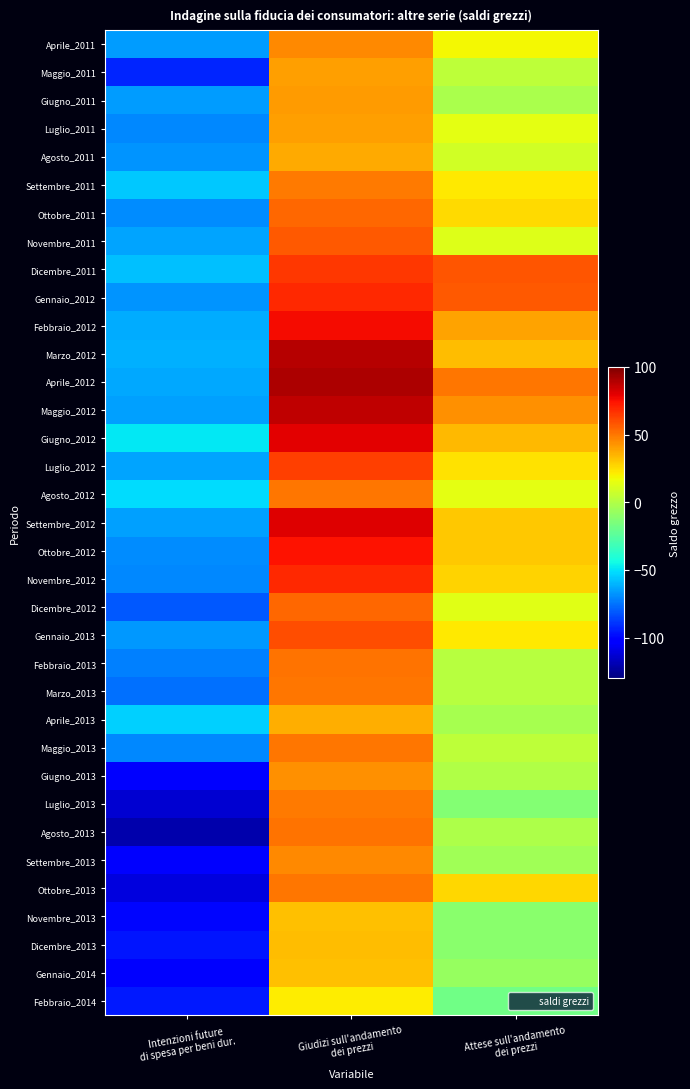

Between Attese sull'andamento
dei prezzi and Giudizi sull'andamento
dei prezzi, which is larger?

Giudizi sull'andamento
dei prezzi